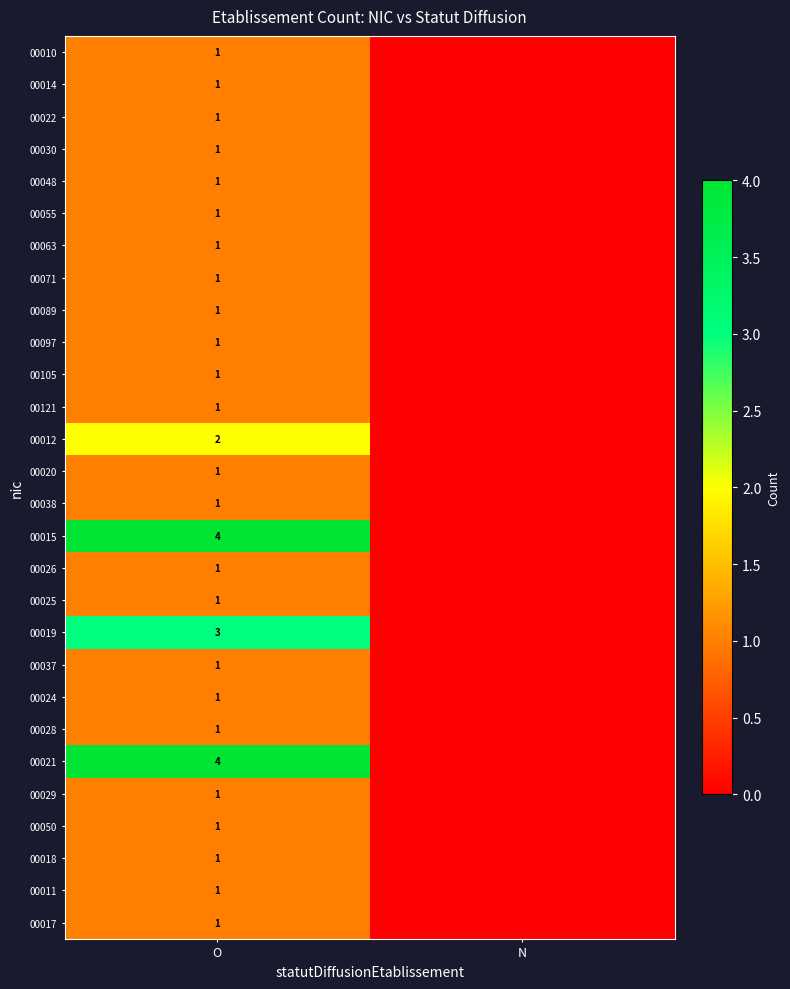

The value of 00028 at O is 1. True or false?

True